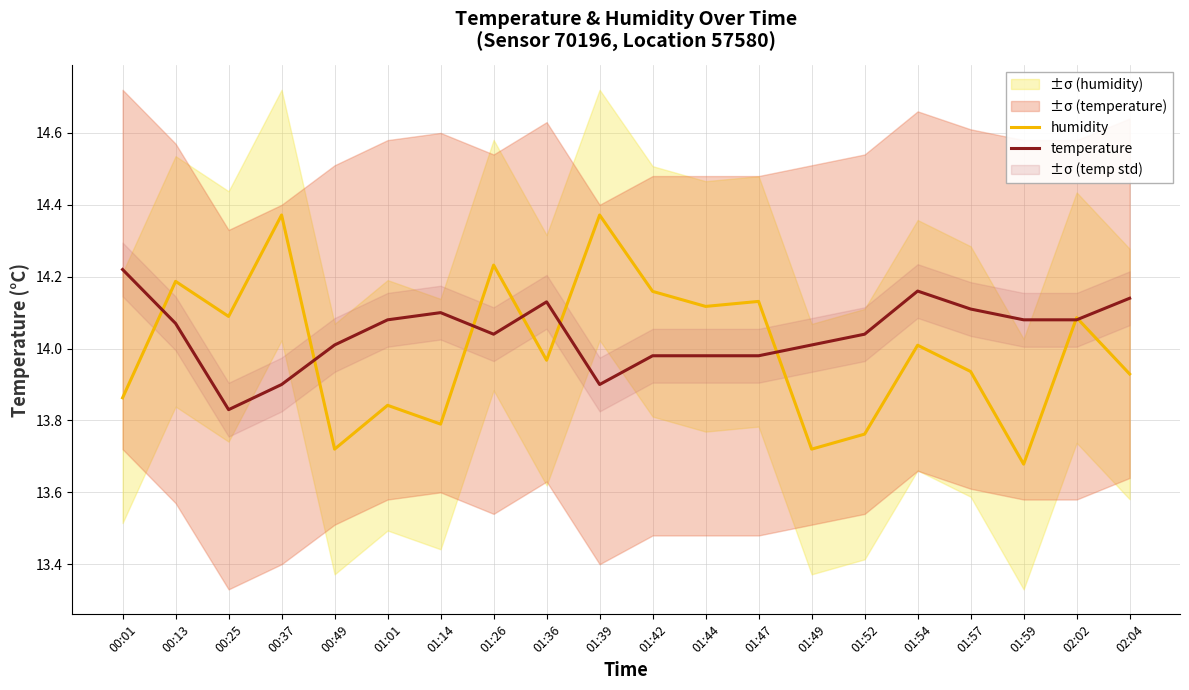

The value of temperature at 00:49 is 24.4. True or false?

False